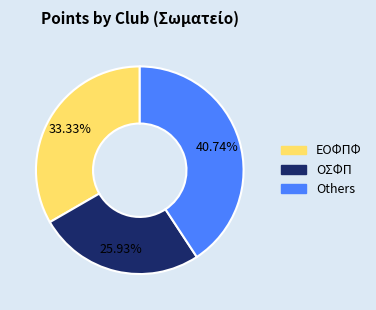

Is there a majority slice in this chart?

No